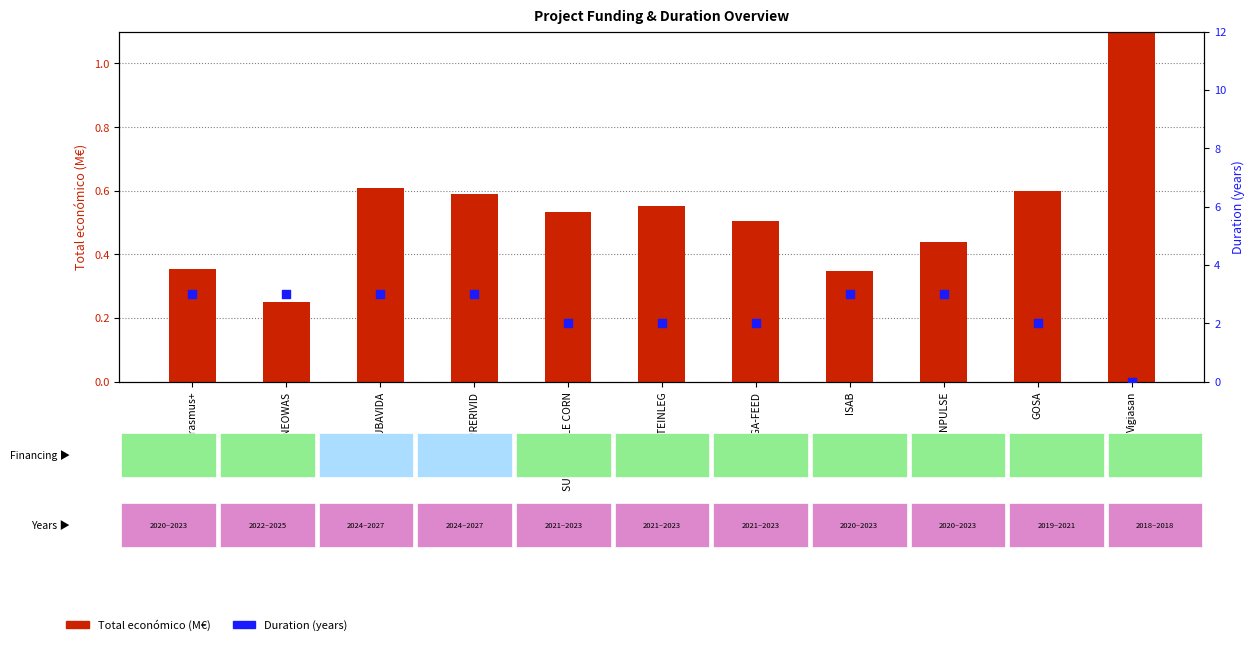

Is the value of Total económico (M€) at NEOWAS greater than the value of Duration (years) at NEOWAS?

No